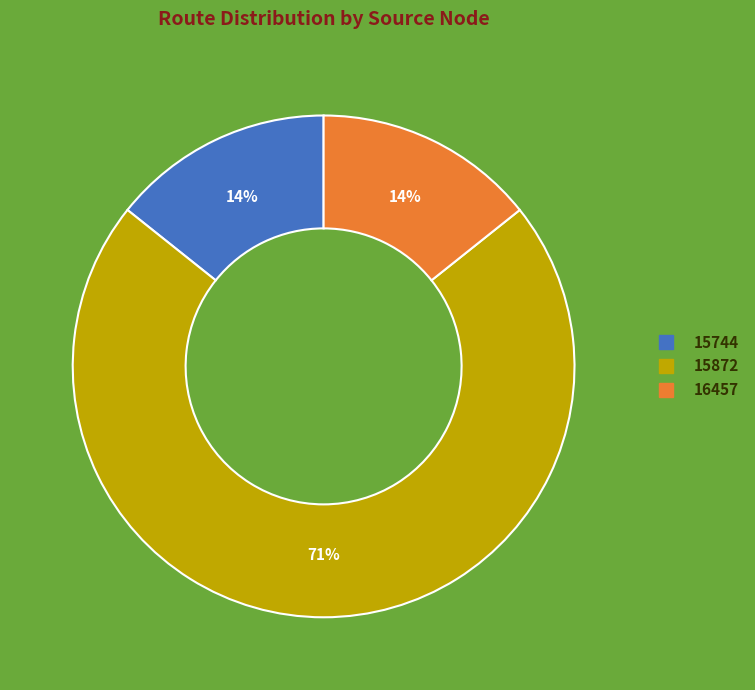

Is there a majority slice in this chart?

Yes